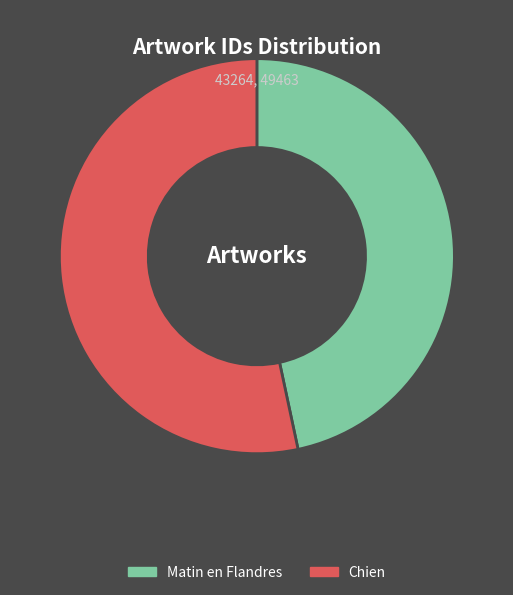

How many segments does this pie chart have?

2